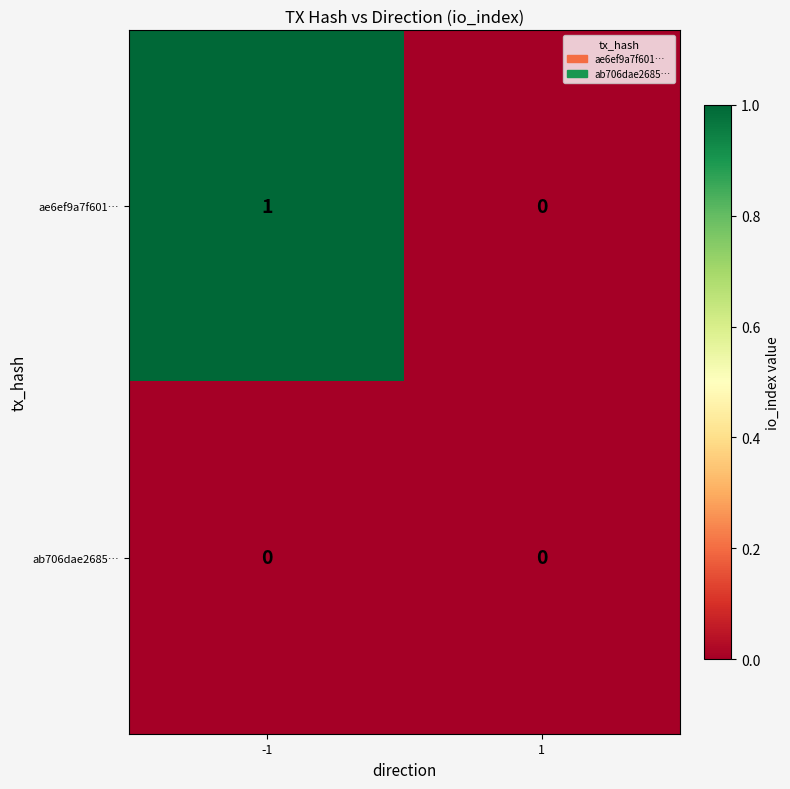

At -1, list the series in order from largest to smallest.

ae6ef9a7f601…, ab706dae2685…